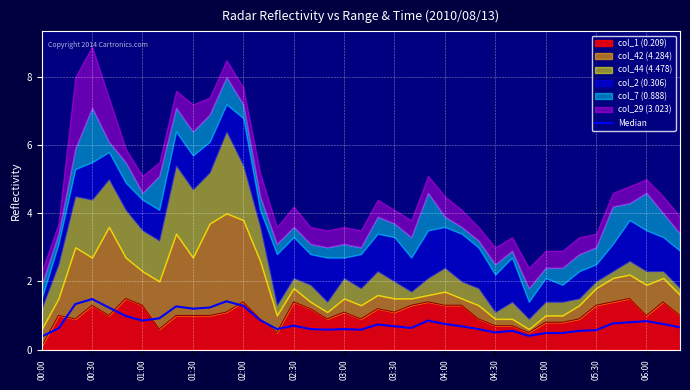

What position from the left is 37?

38